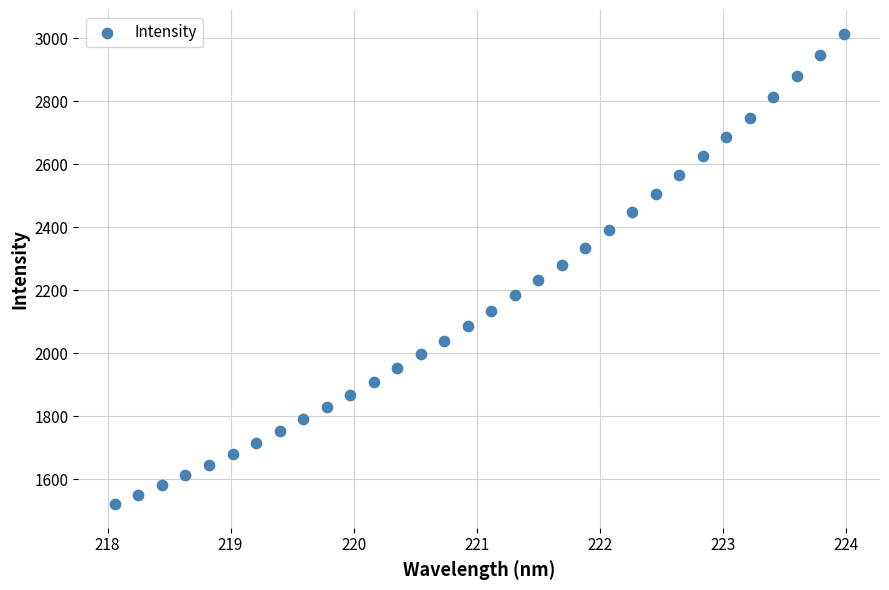

What is the range of X values (max minus min)?

5.9